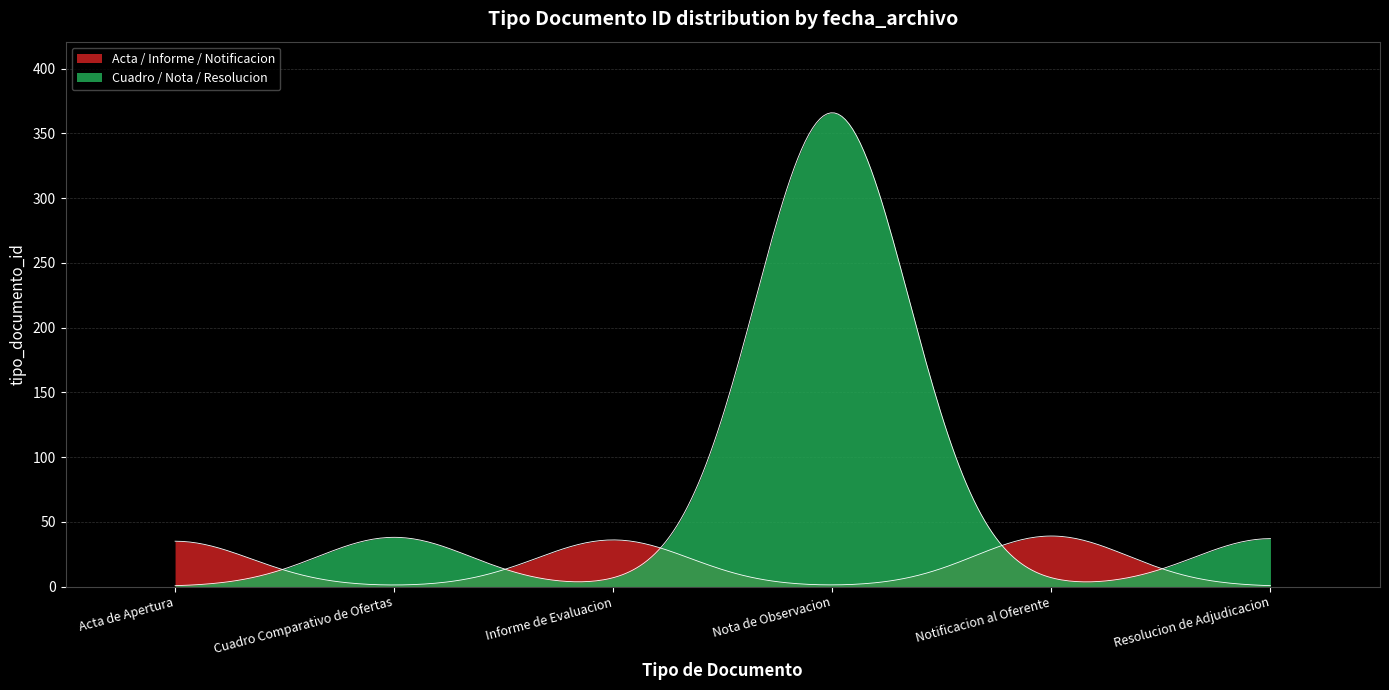

Does the chart have visible grid lines?

Yes